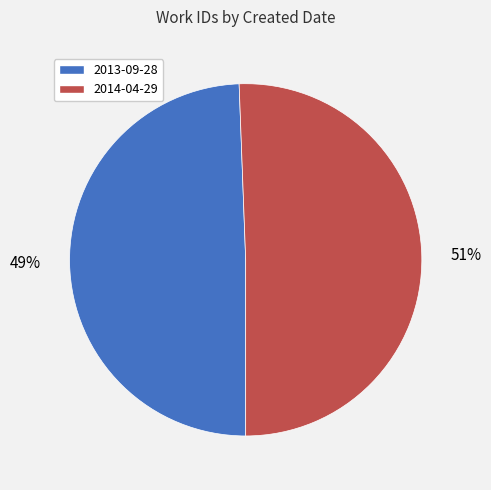

Combined, do 2013-09-28 and 2014-04-29 account for over 50%?

Yes